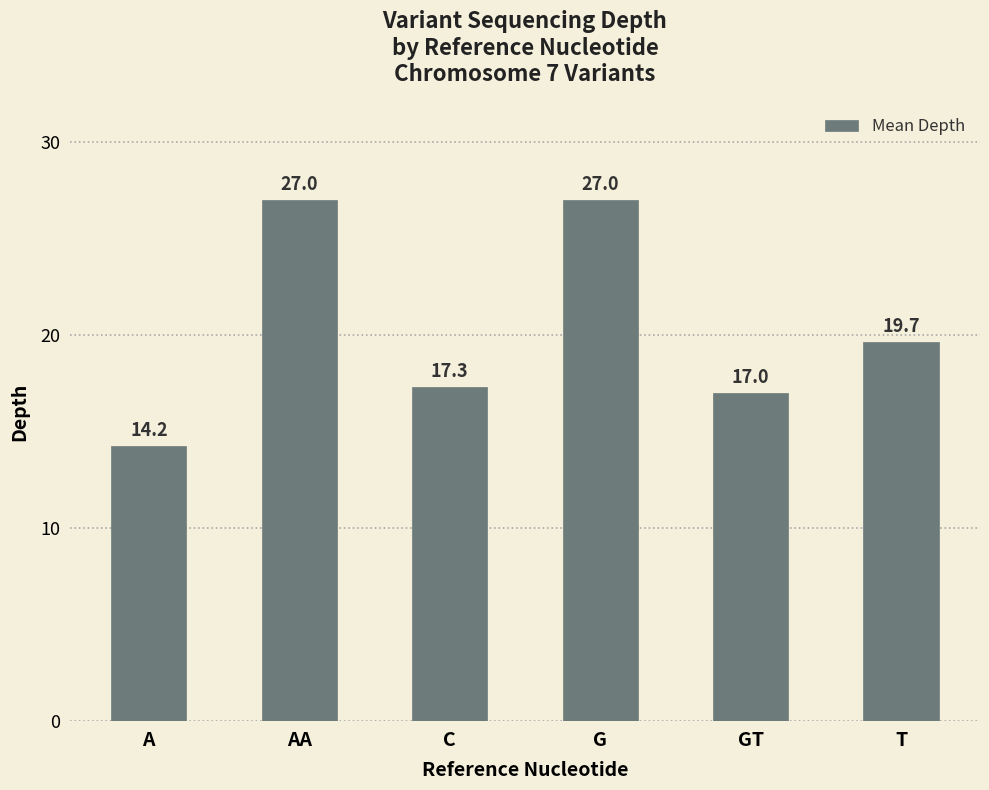

What is the average value?

20.4